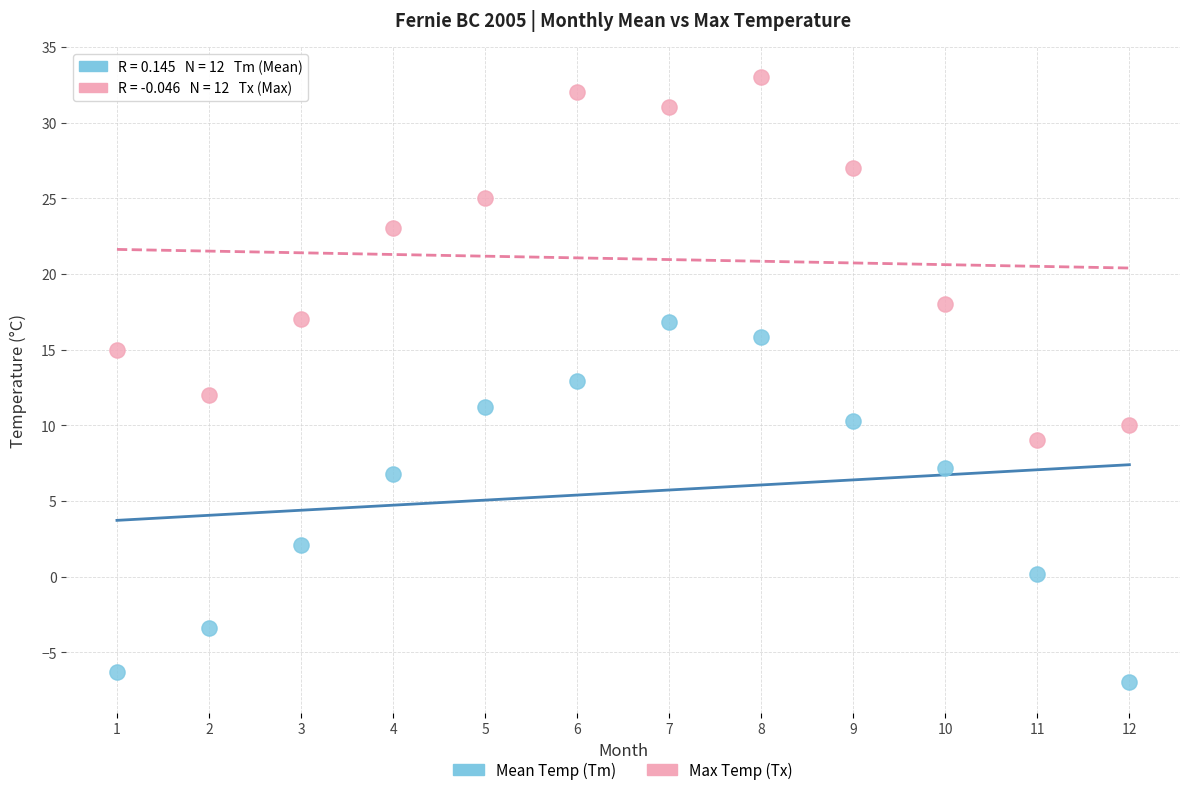

Which series contains the highest Y value?

Max Temp (Tx)